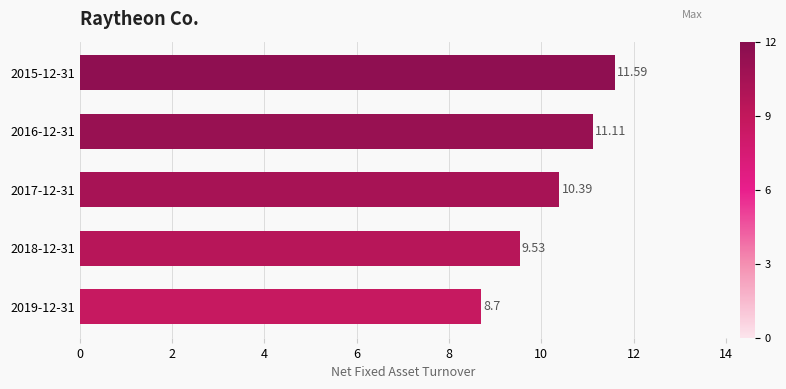

Rank the categories by value from lowest to highest.

2019-12-31, 2018-12-31, 2017-12-31, 2016-12-31, 2015-12-31